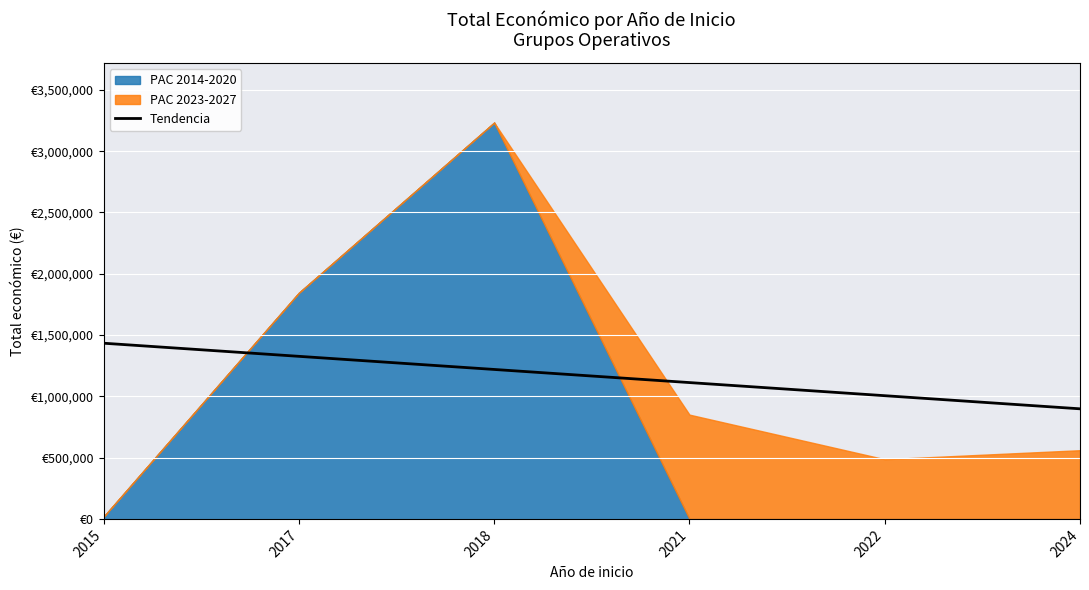

Approximately how many times larger is the value at 2021 compared to 2017?

0.8